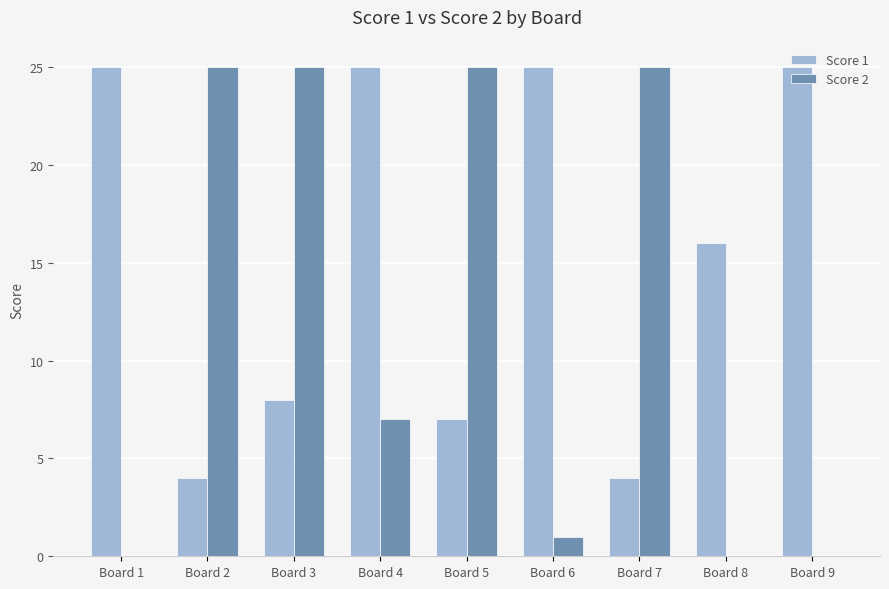

What is the difference between the Score 1 values at Board 3 and Board 7?

4